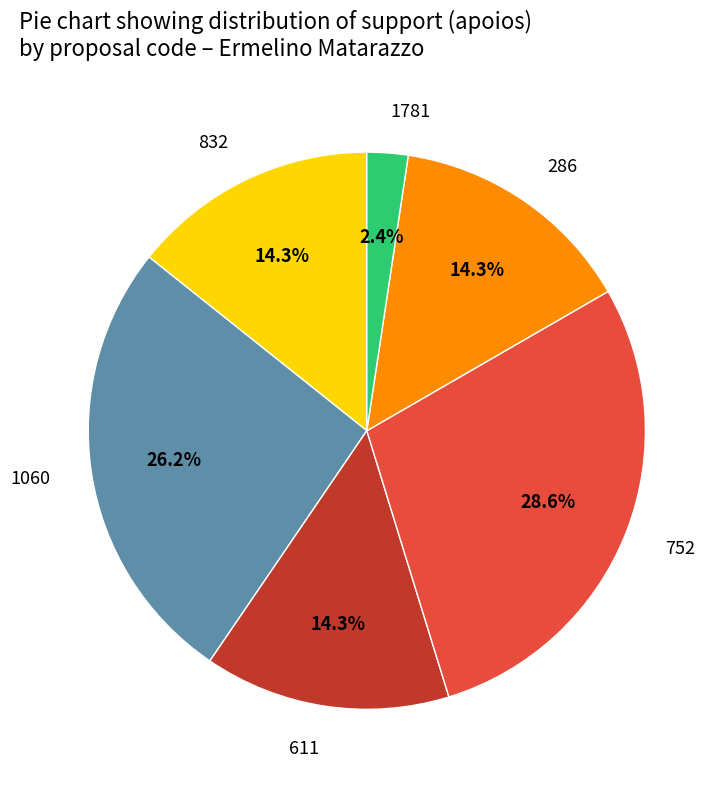

Do 752 and 611 together represent more than half of the pie?

No